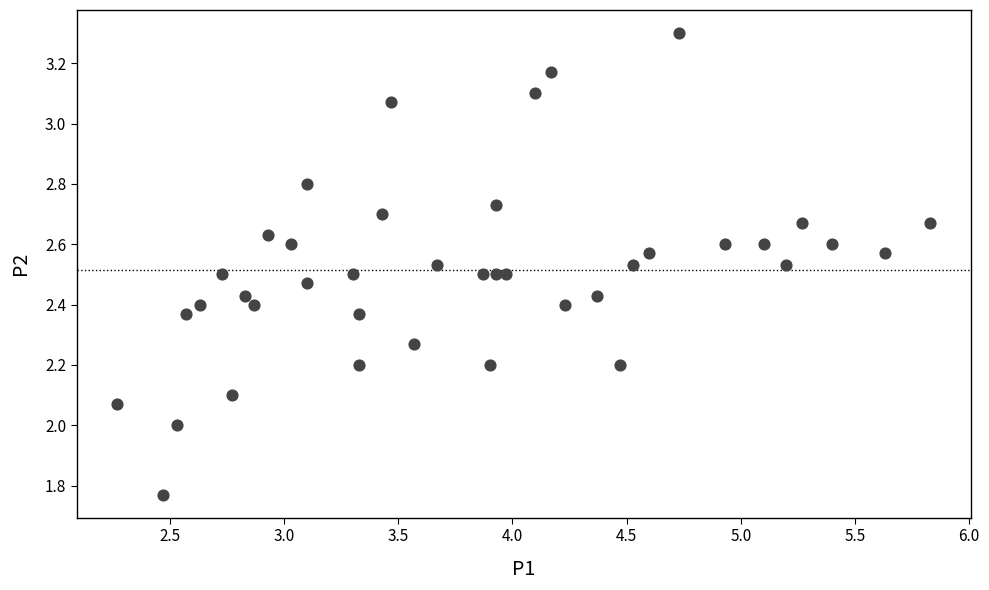

What is the range of Y values (max minus min)?

1.5